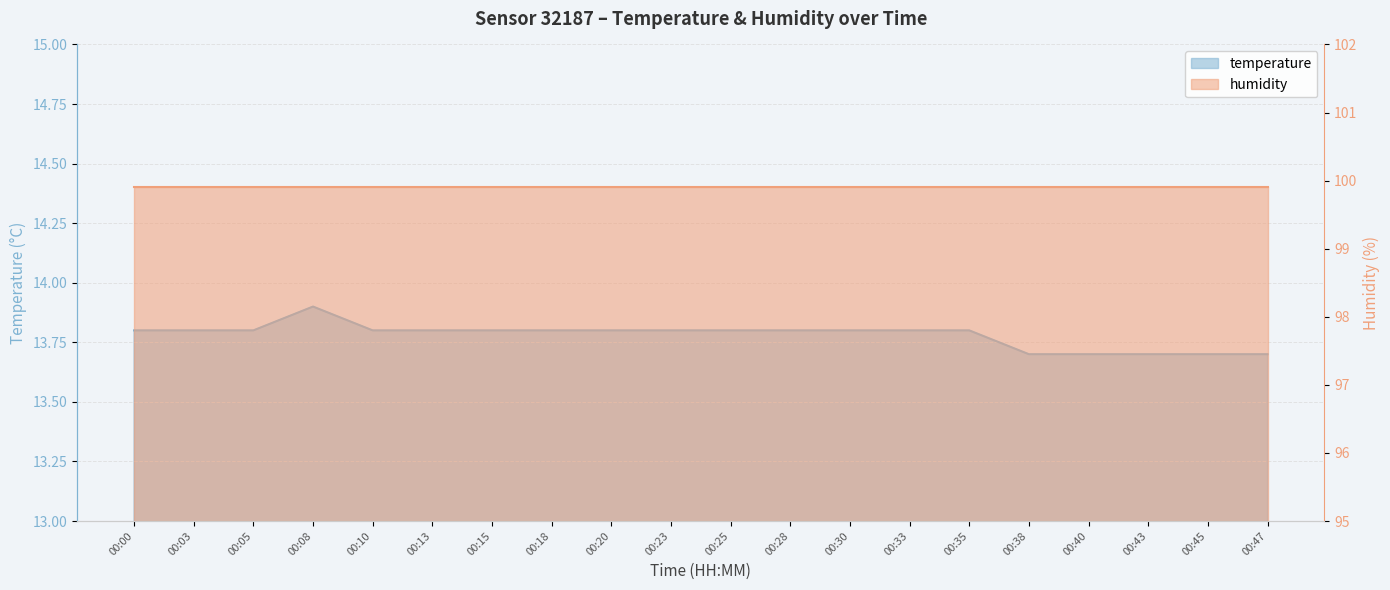

What is the difference between the second highest and minimum values?

0.1